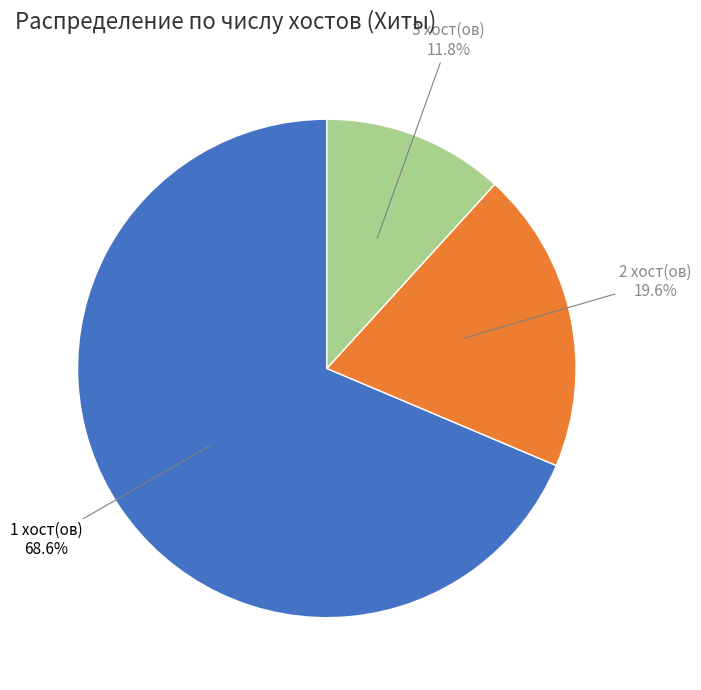

To the nearest percent, what is the difference between the largest and smallest slice percentages?

57%